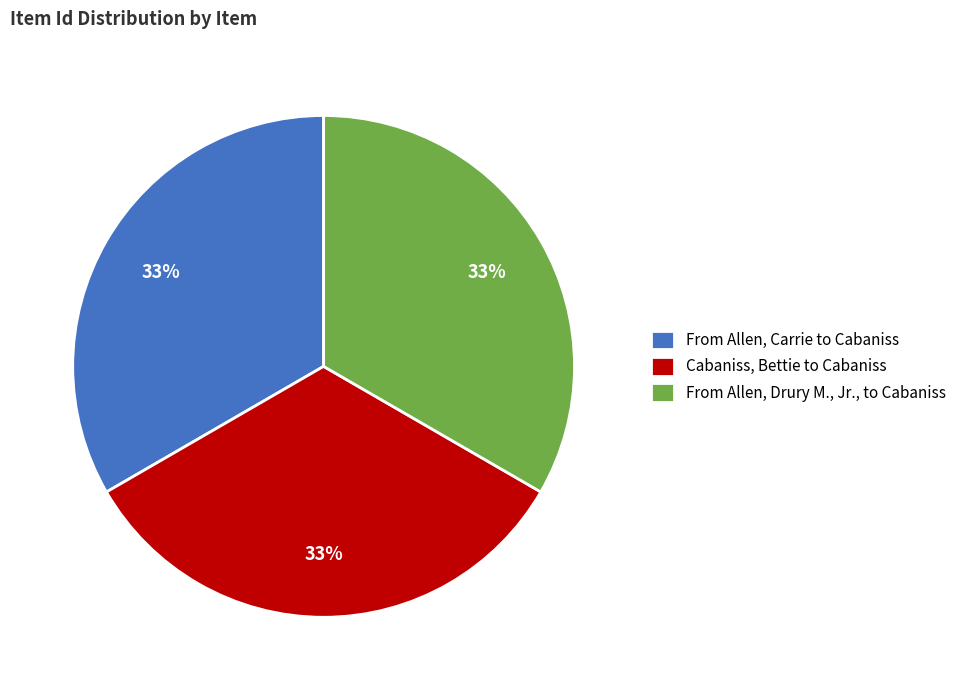

Combined, do Cabaniss, Bettie to Cabaniss and From Allen, Drury M., Jr., to Cabaniss account for over 50%?

Yes